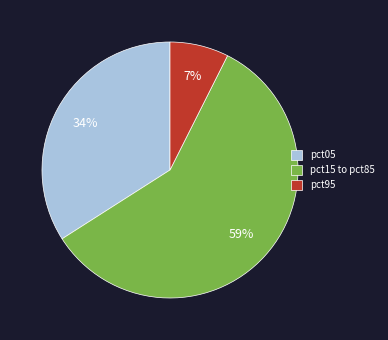

Combined, do pct95 and pct15 to pct85 account for over 50%?

Yes